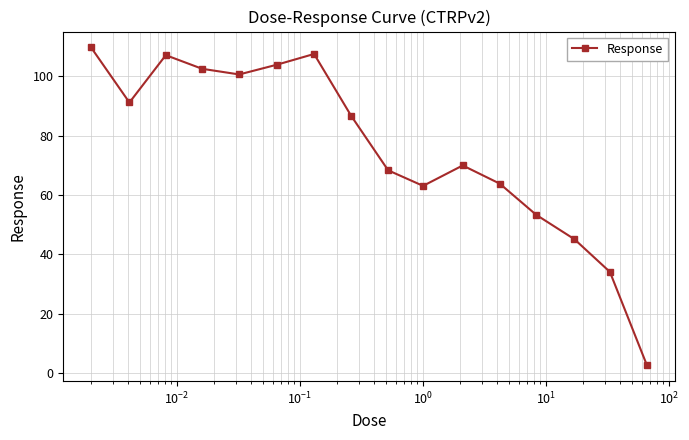

What is the maximum value shown in the chart?

109.7